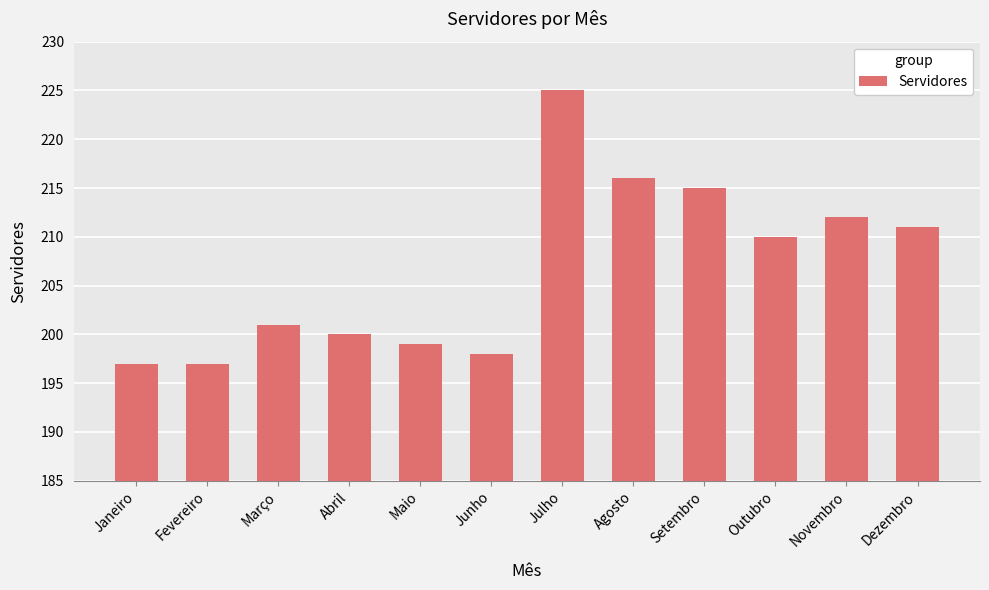

What is the average value?

207